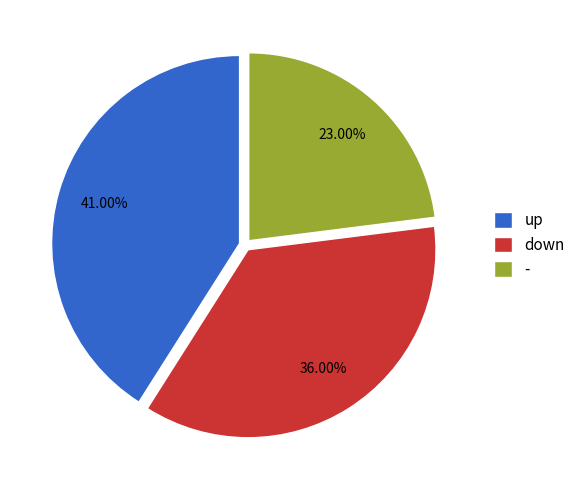

What is the total percentage of up and down?

77.0%